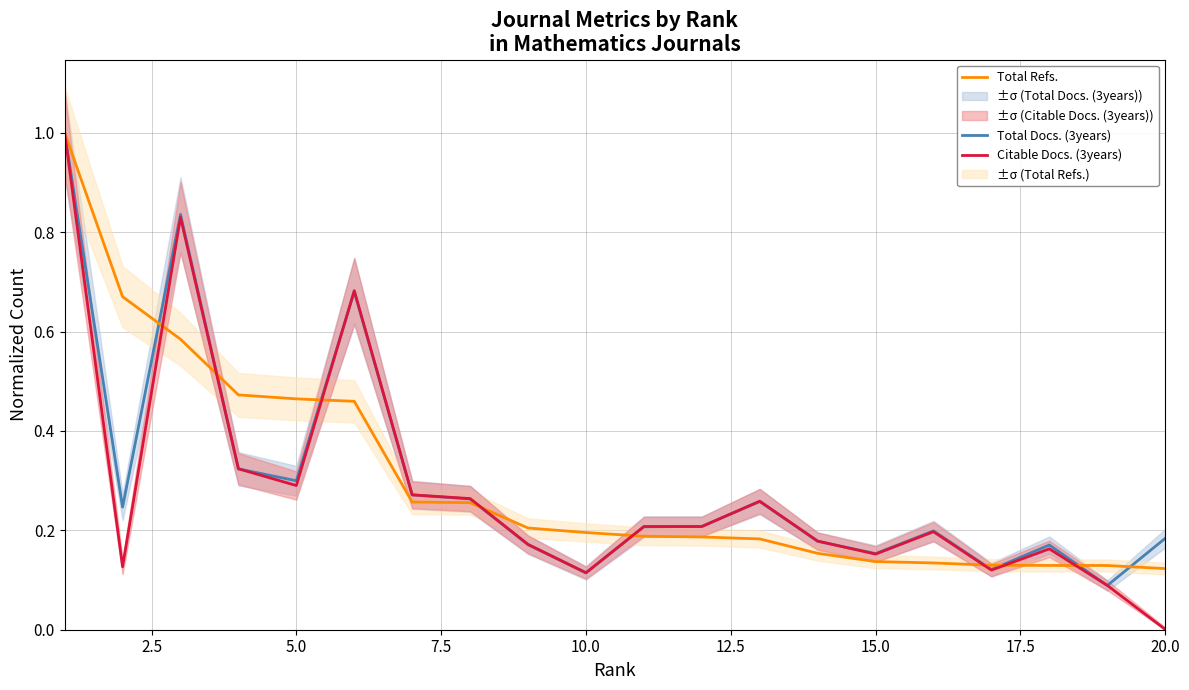

What is the highest value of the Total Refs. series?

1.0